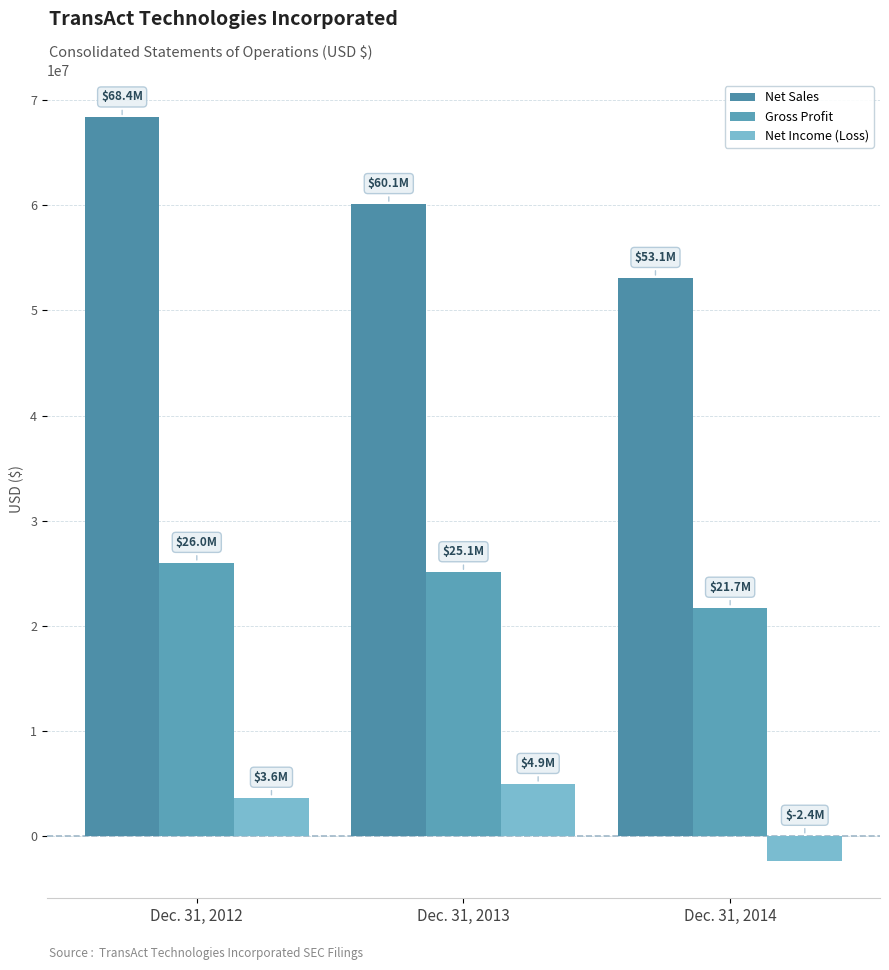

What is the greatest value displayed?

68386000